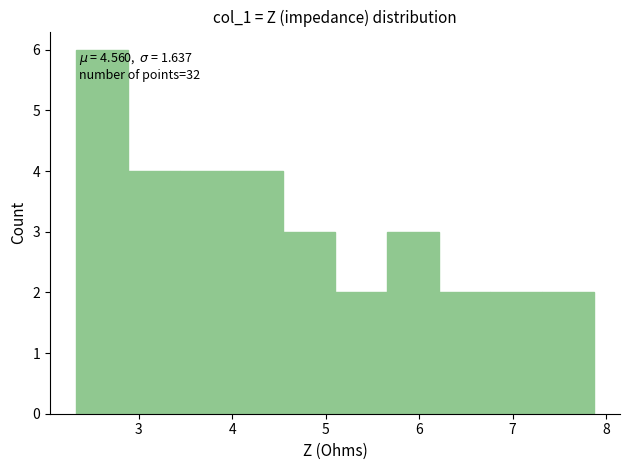

Over which range of the x-axis is the bar tallest?

2.3 to 2.9